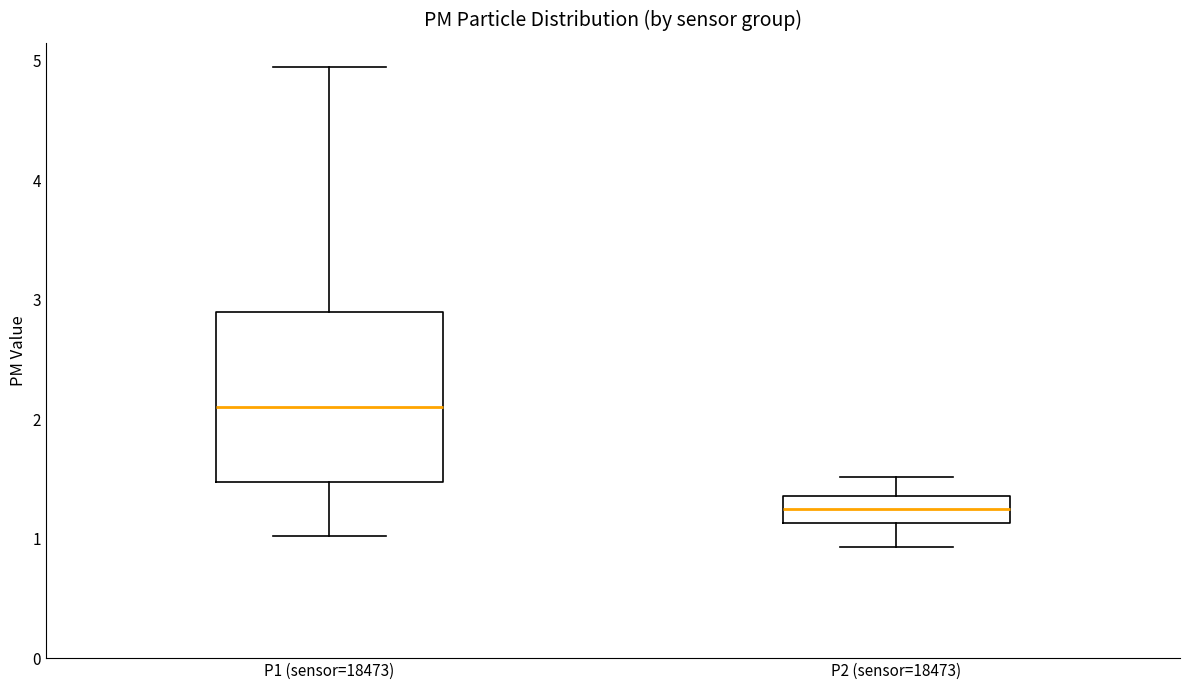

Which box's median line is the lowest?

P2 (sensor=18473)